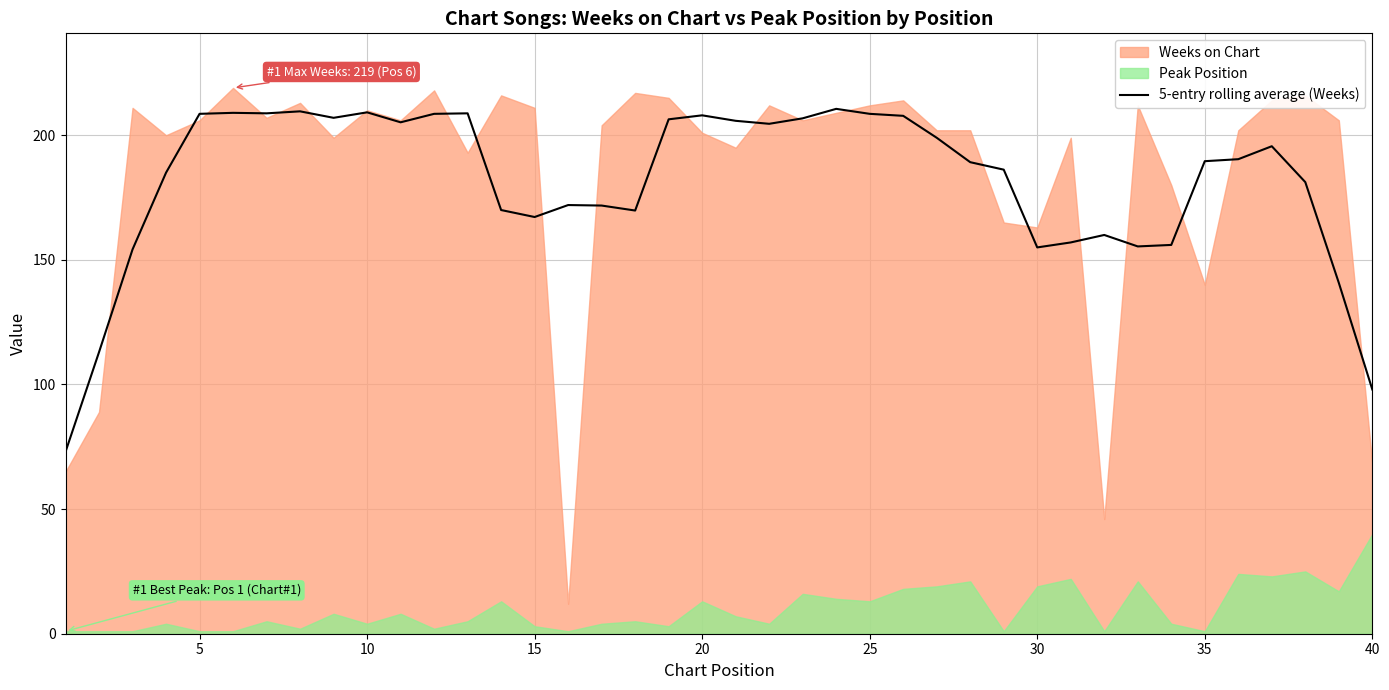

What is the maximum value for 5-entry rolling average (Weeks)?

210.6